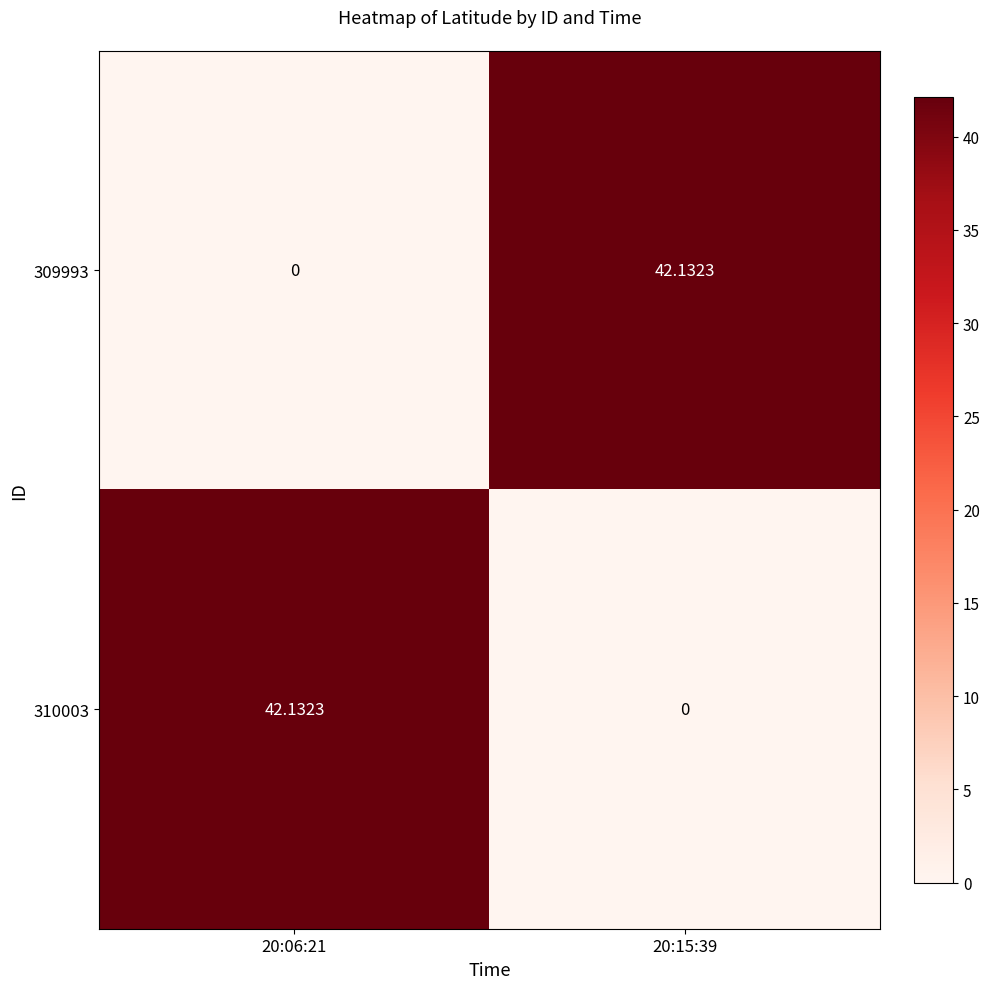

Is the value of 310003 at 20:06:21 greater than the value of 309993 at 20:06:21?

Yes